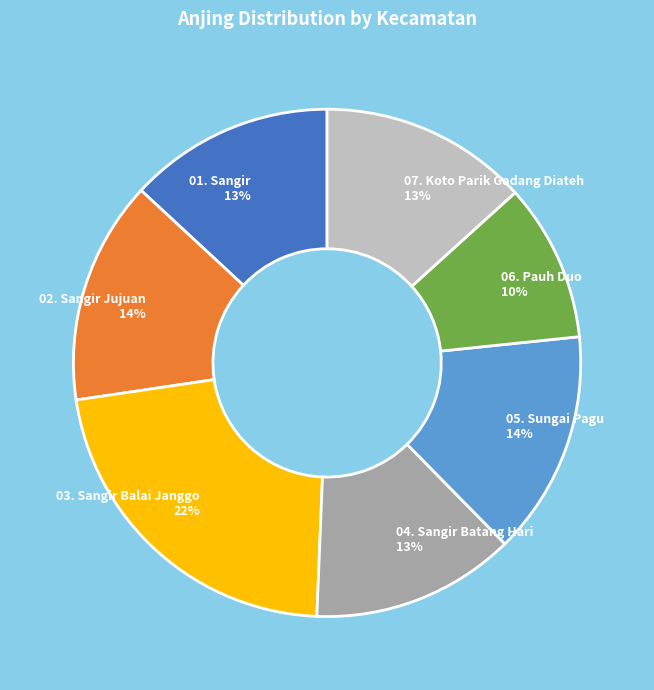

Which category has the biggest portion of the pie?

03. Sangir Balai Janggo